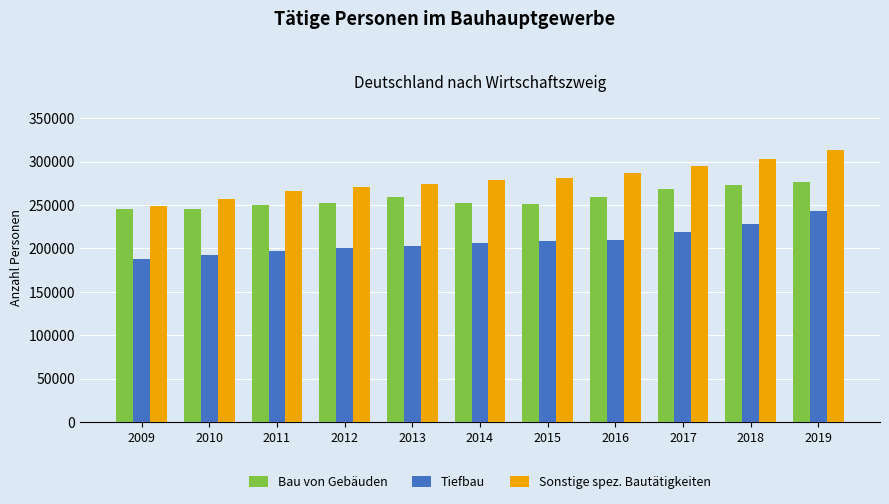

Which series changed the most between 2015 and 2017?

Bau von Gebäuden